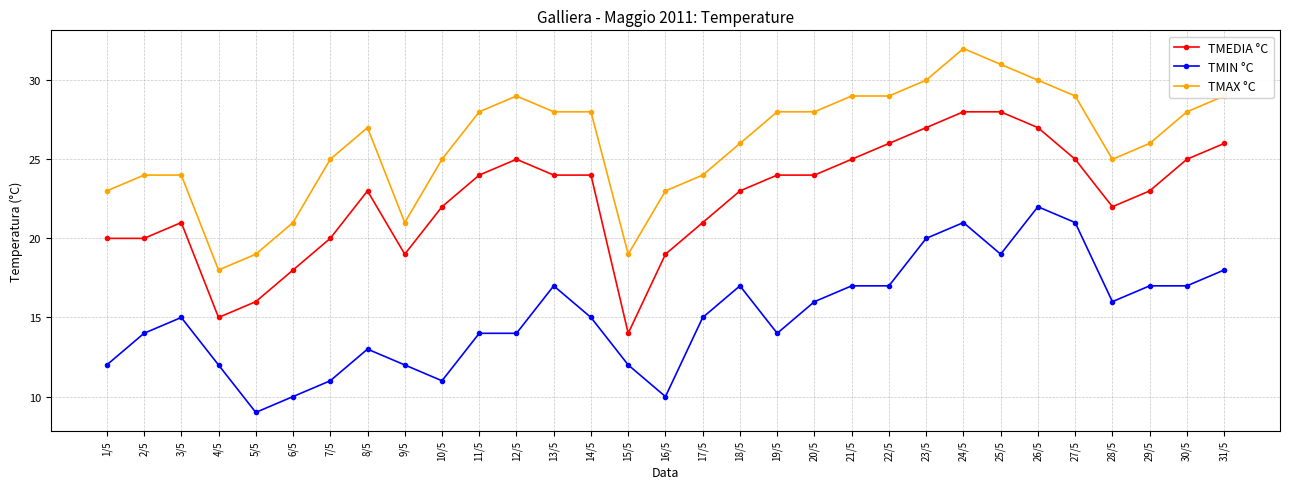

What is the value of the TMEDIA °C point at the 17th from the left?

21